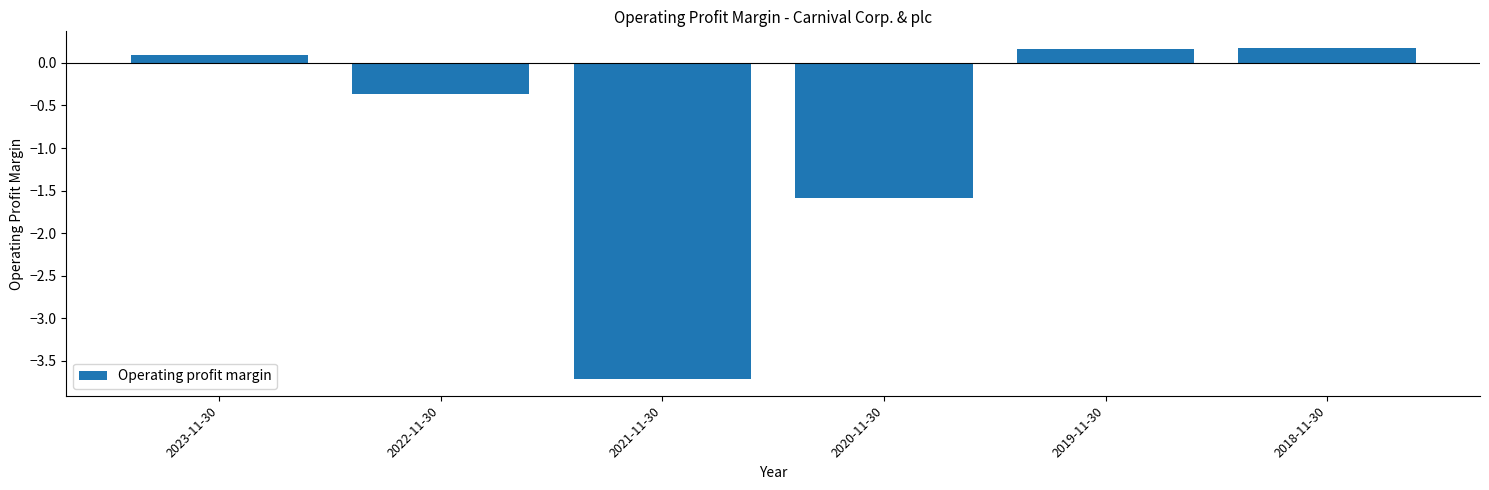

Reading left to right, list all the values displayed in this chart.

2023-11-30=0.1	2022-11-30=-0.4	2021-11-30=-3.7	2020-11-30=-1.6	2019-11-30=0.2	2018-11-30=0.2